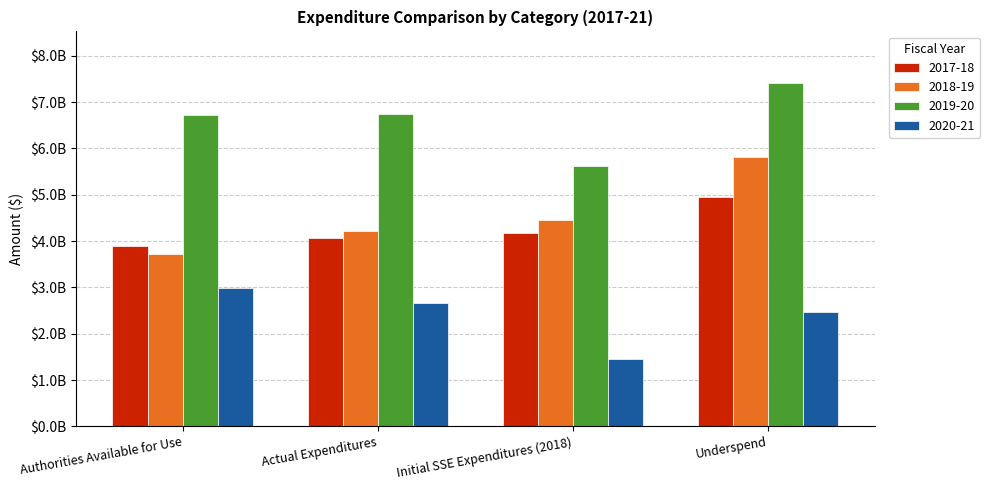

Does the chart contain stacked bars?

No